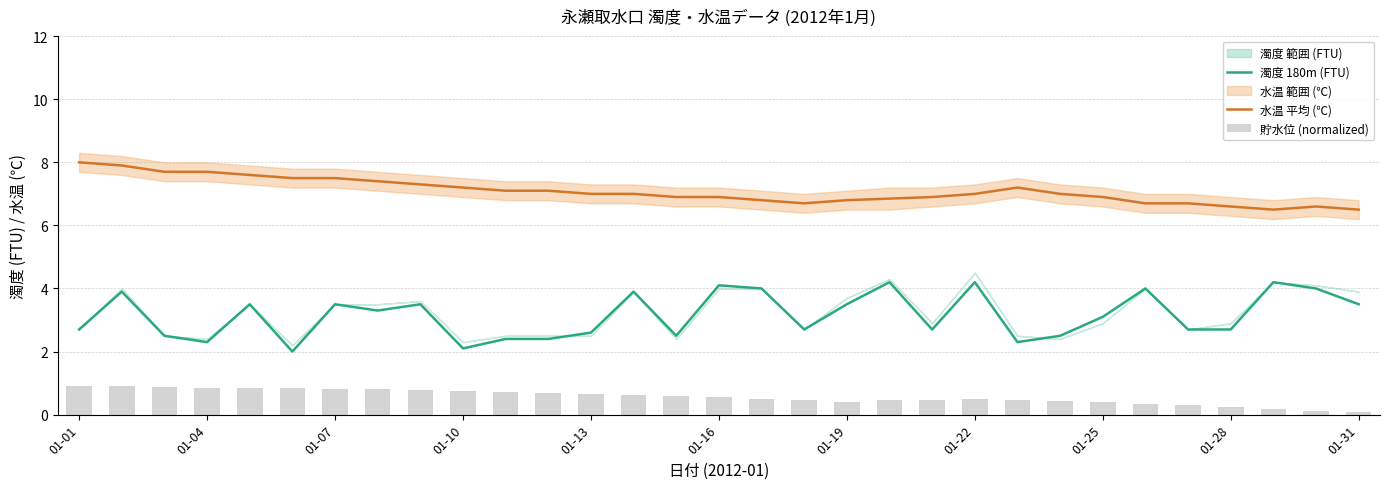

What is the minimum value for 濁度 180m (FTU)?

2.0